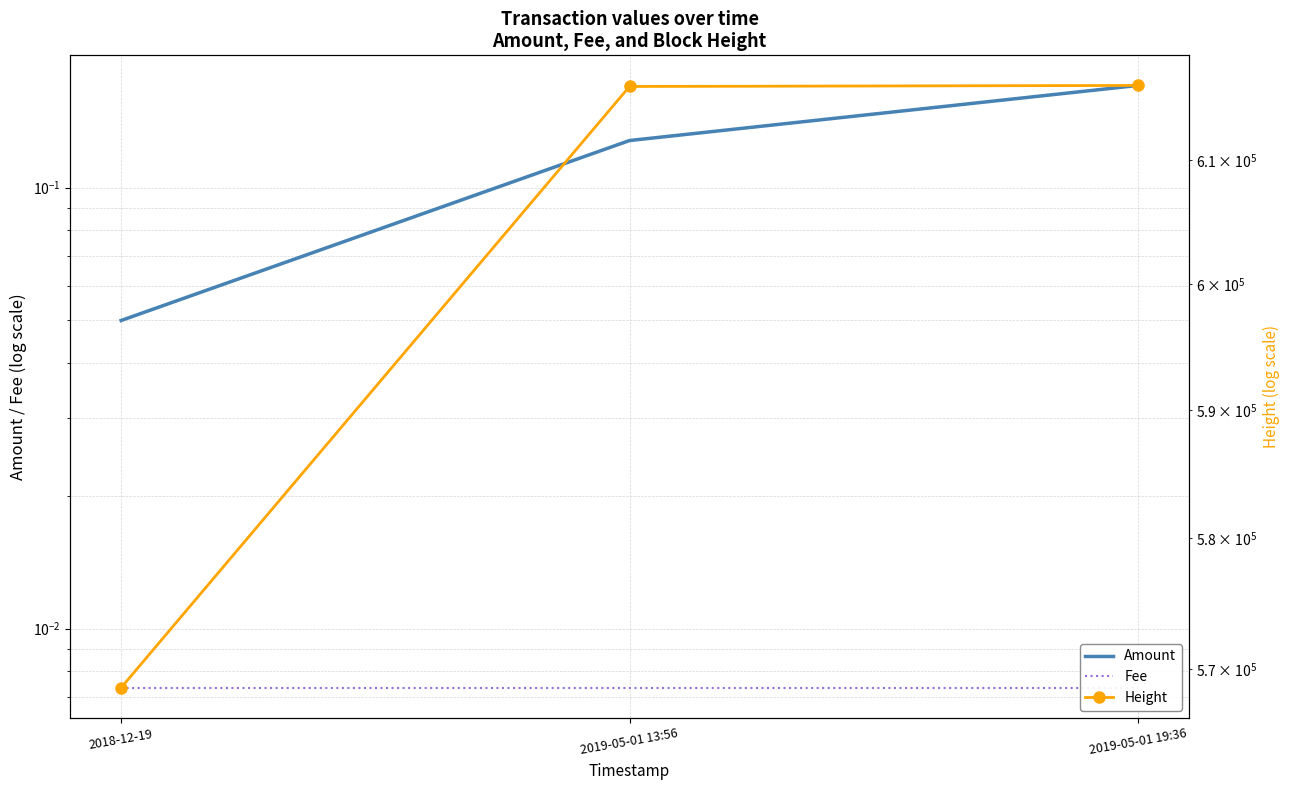

Where is Fee nearest to the value 0?

2018-12-19